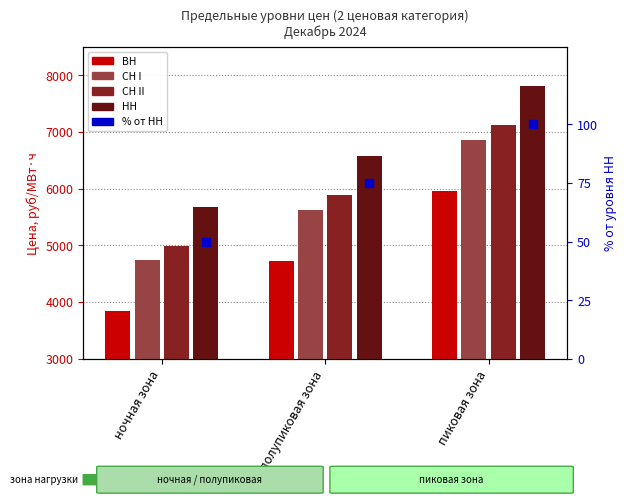

What are all the series names shown in the legend?

ВН, СН I, СН II, НН, % от НН